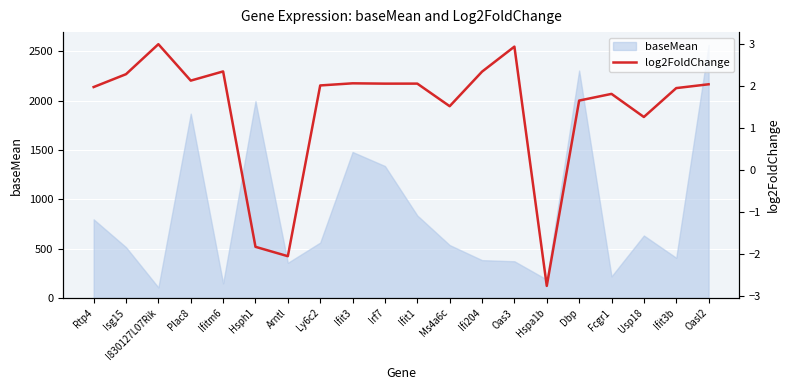

True or false: baseMean has a value of 540.3 at Arntl.

False